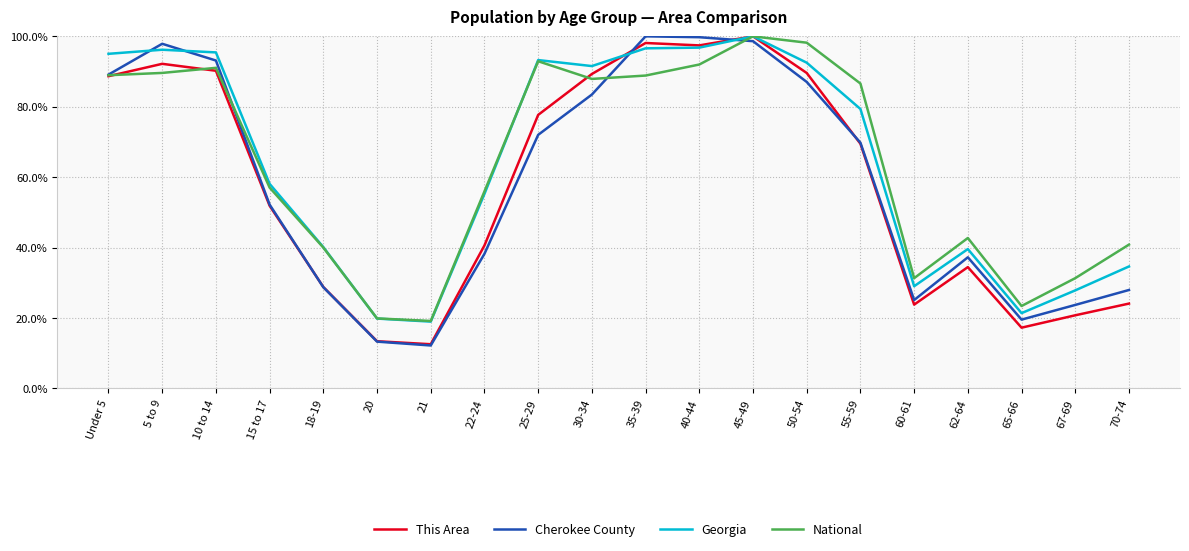

What position from the right is 50-54?

7